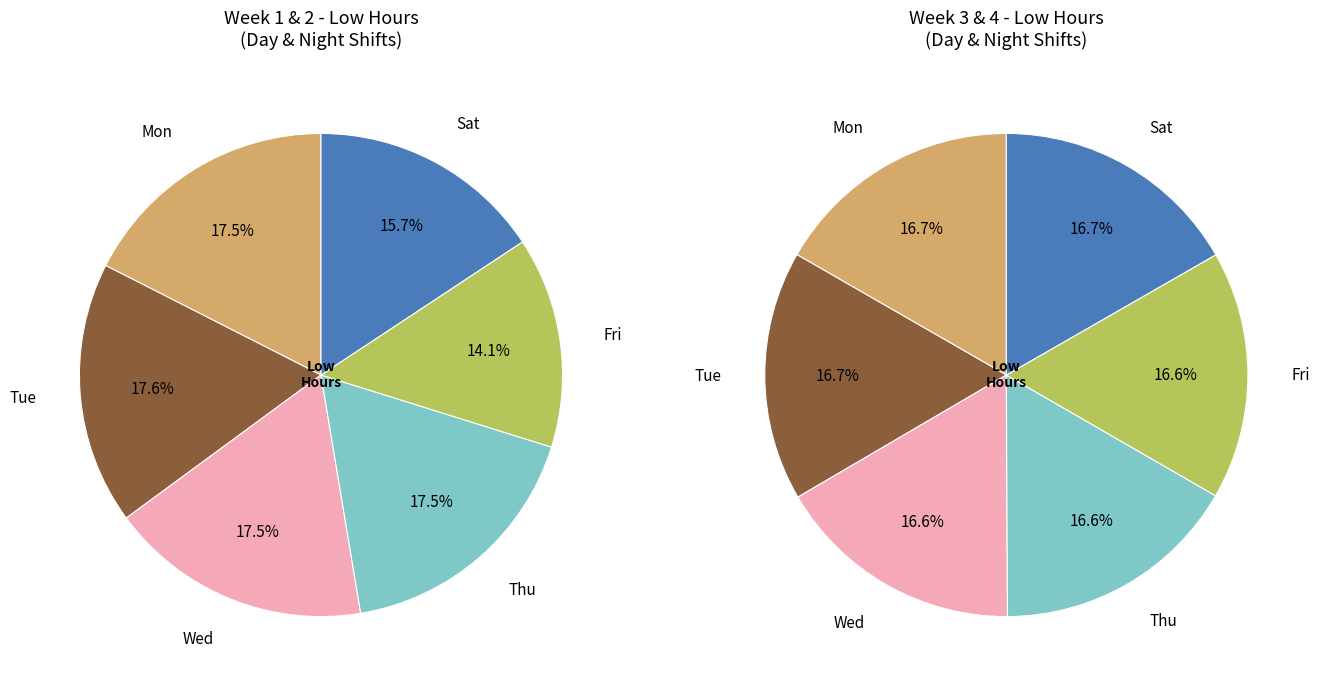

What percentage is the Tue slice, to the nearest percent?

17%